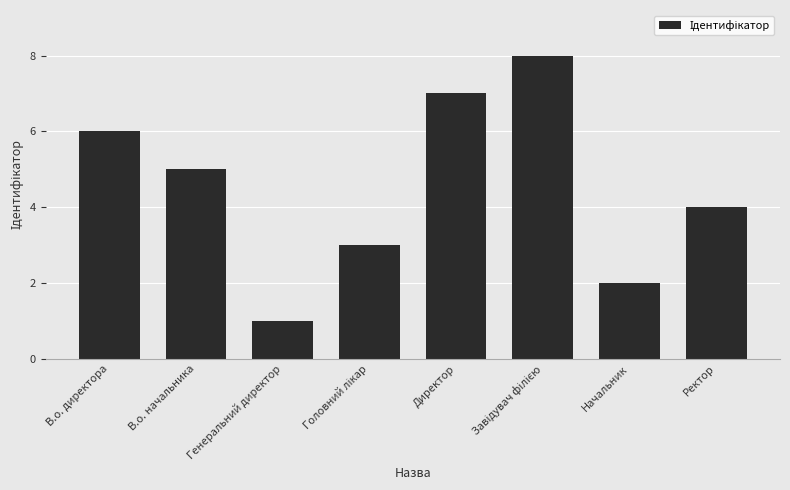

Count the values in the range 3 to 7.

5